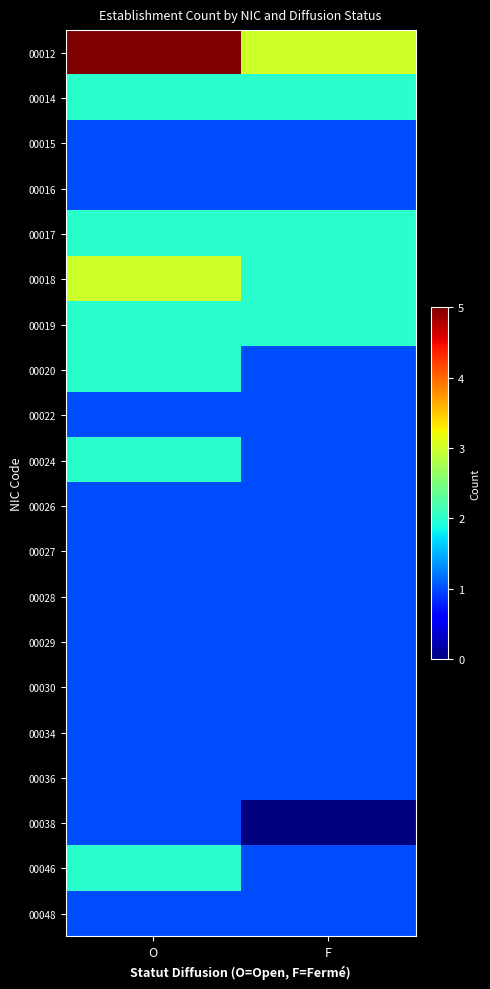

Reading left to right, transcribe all the data shown in this chart.

00012: O=5	F=3
00014: O=2	F=2
00015: O=1	F=1
00016: O=1	F=1
00017: O=2	F=2
00018: O=3	F=2
00019: O=2	F=2
00020: O=2	F=1
00022: O=1	F=1
00024: O=2	F=1
00026: O=1	F=1
00027: O=1	F=1
00028: O=1	F=1
00029: O=1	F=1
00030: O=1	F=1
00034: O=1	F=1
00036: O=1	F=1
00038: O=1	F=0
00046: O=2	F=1
00048: O=1	F=1